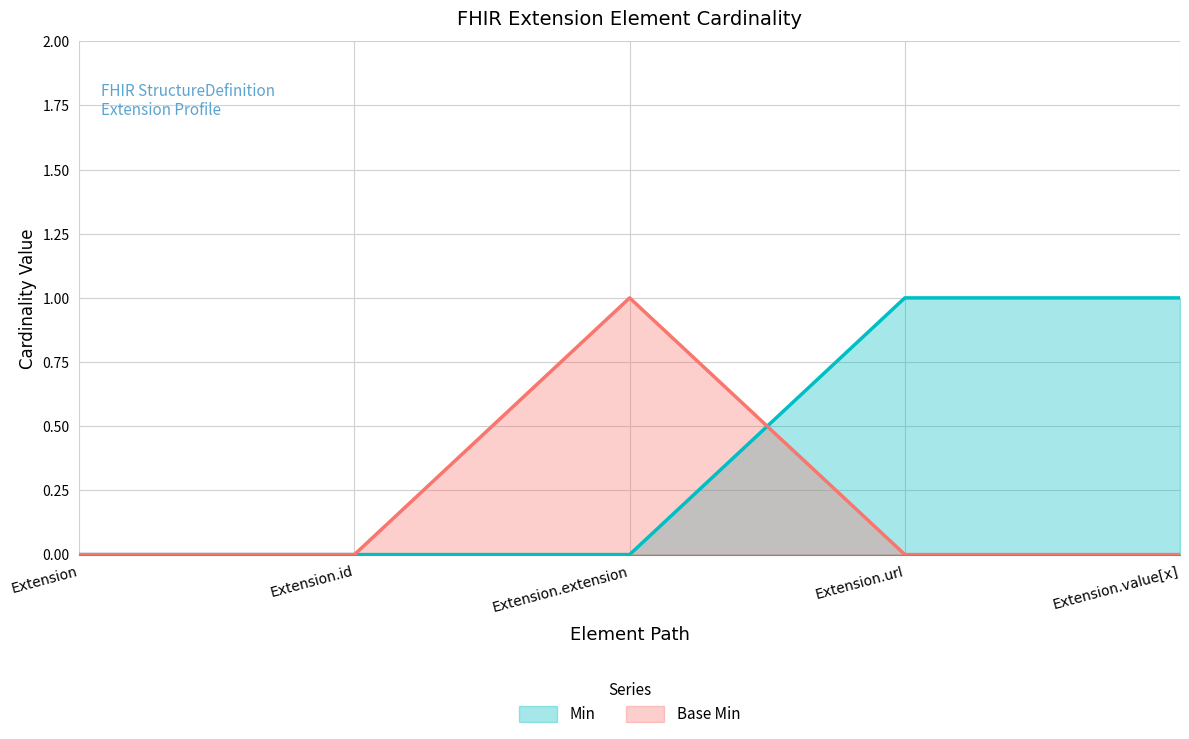

List the labels in order of Min value, largest first.

Extension.url, Extension.value[x], Extension, Extension.id, Extension.extension